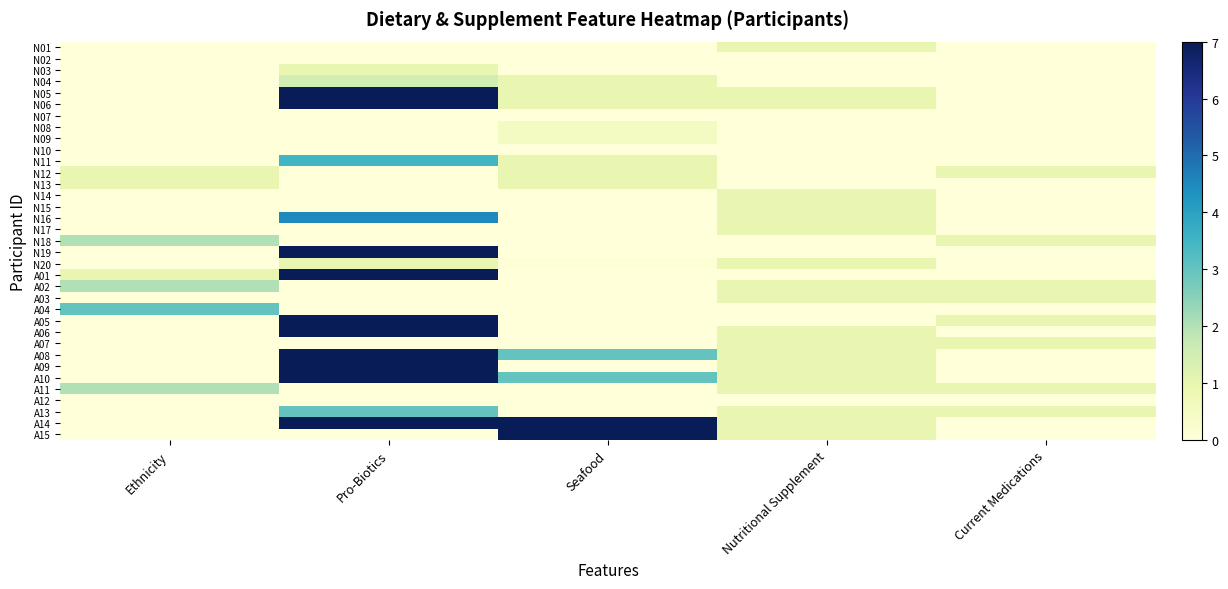

What is the total value across all series at Pro-Biotics?

84.5